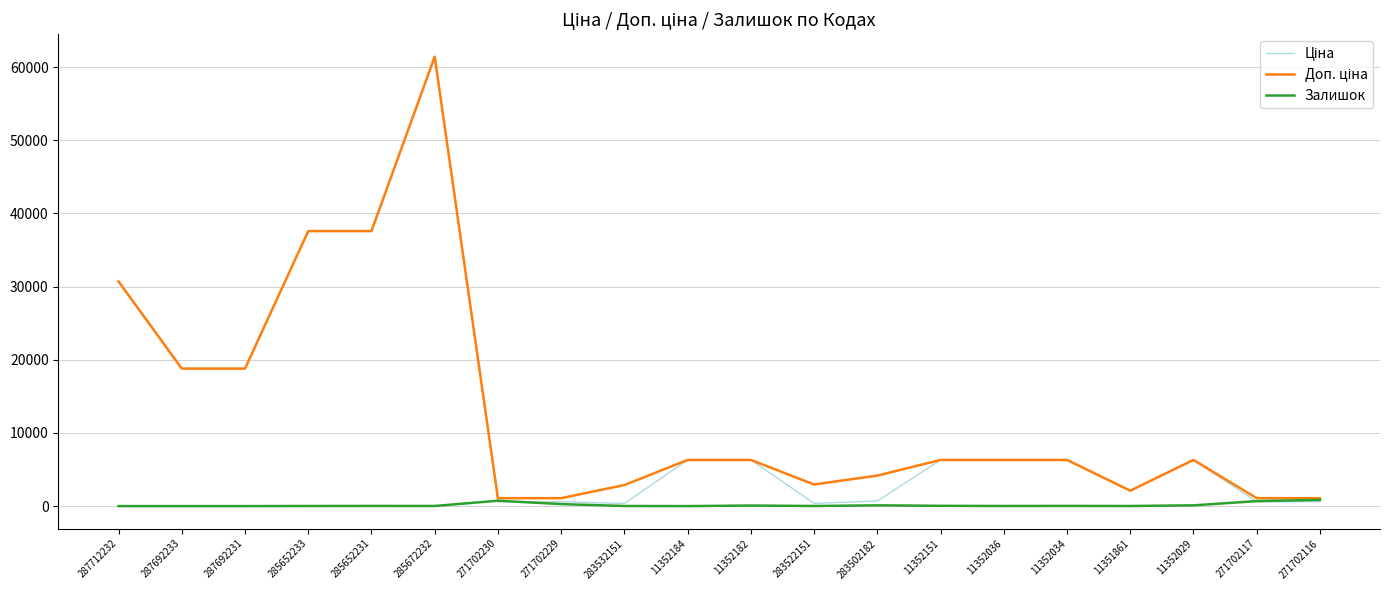

What is the maximum value shown in the chart?

61434.3